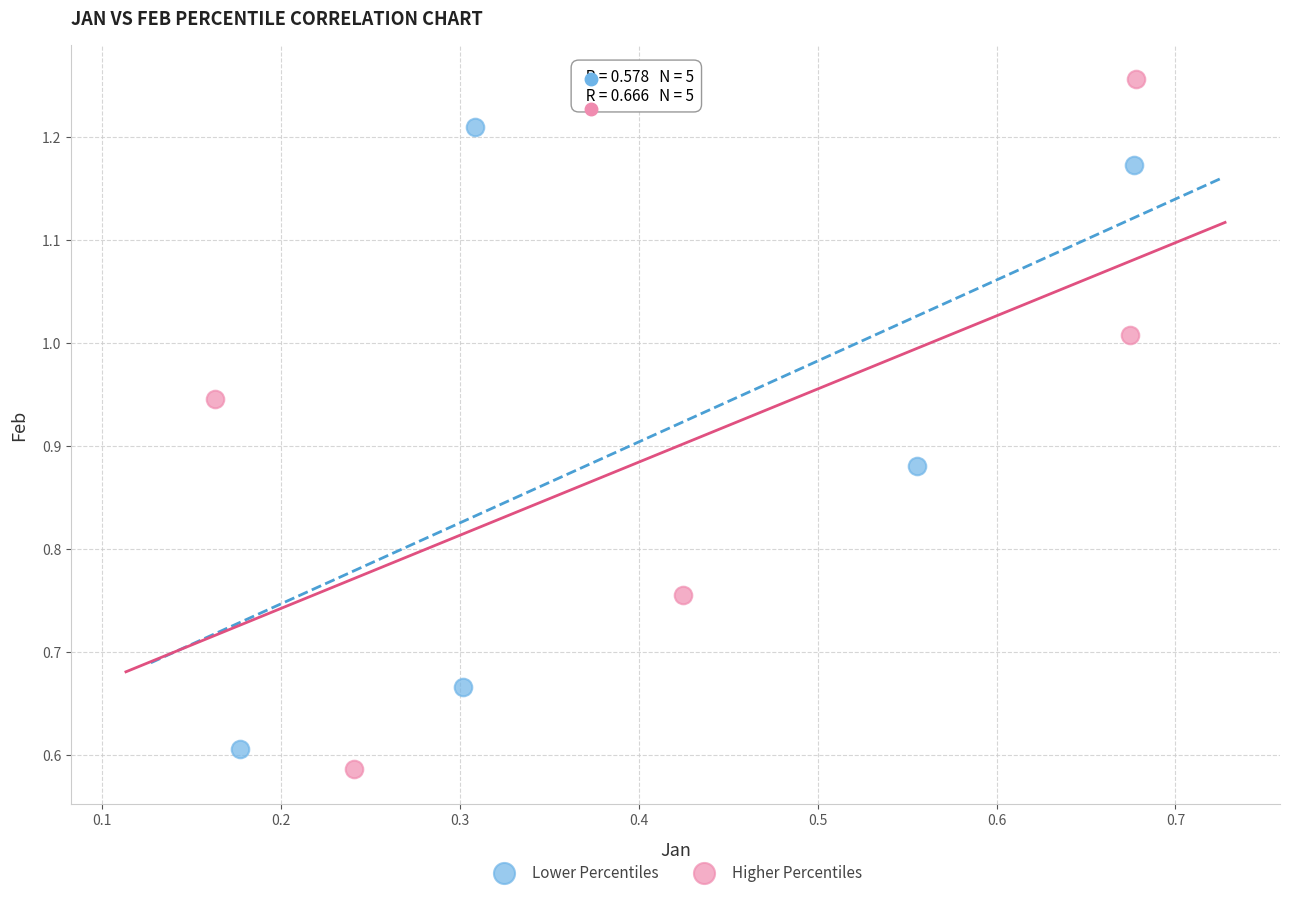

Which series has the widest spread of Y values?

Higher Percentiles